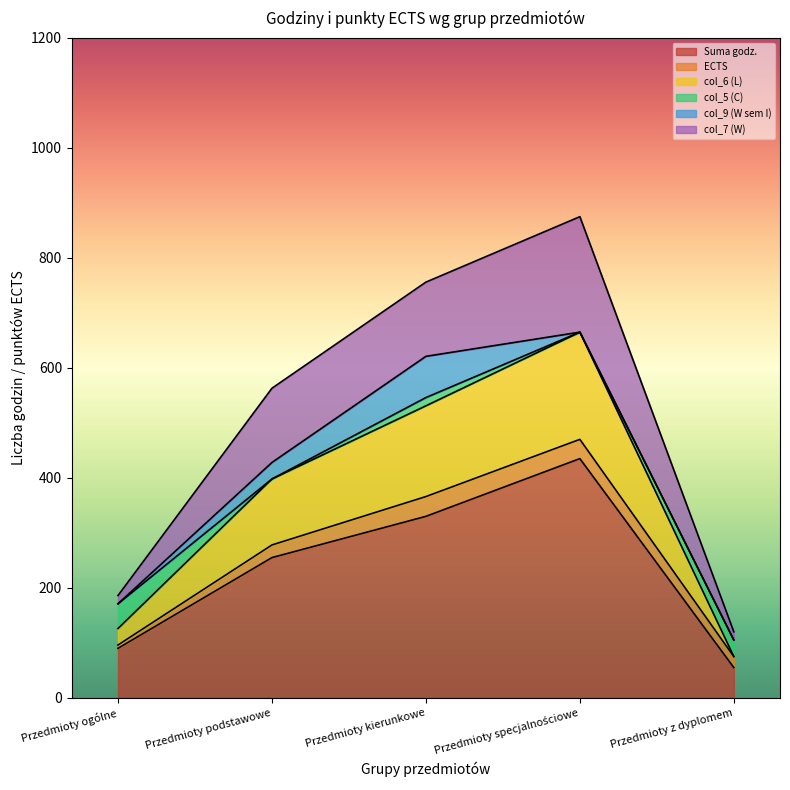

At how many categories does at least one series exceed 489?

3